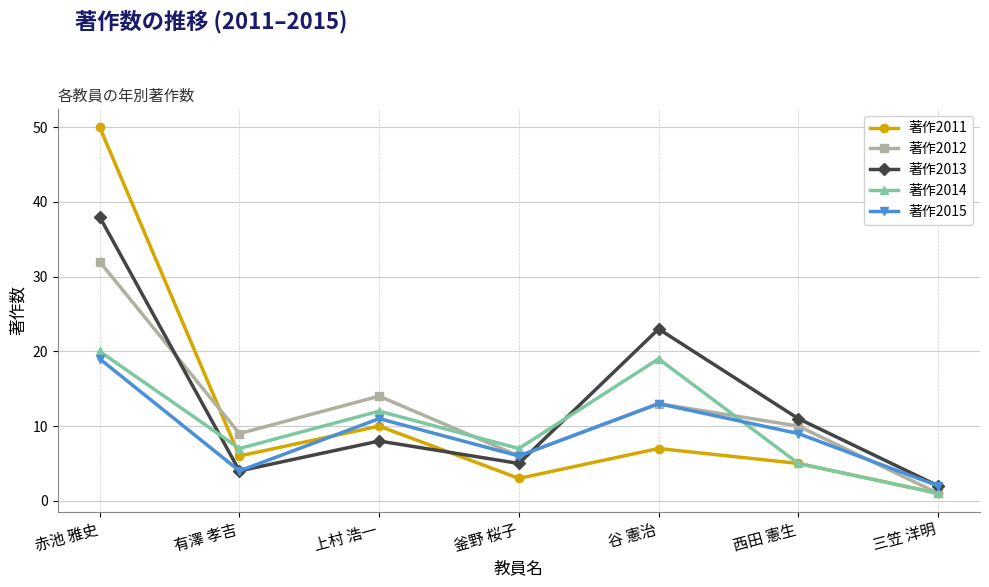

Between which two adjacent categories do 著作2015 and 著作2011 first intersect?

有澤 孝吉 and 上村 浩一